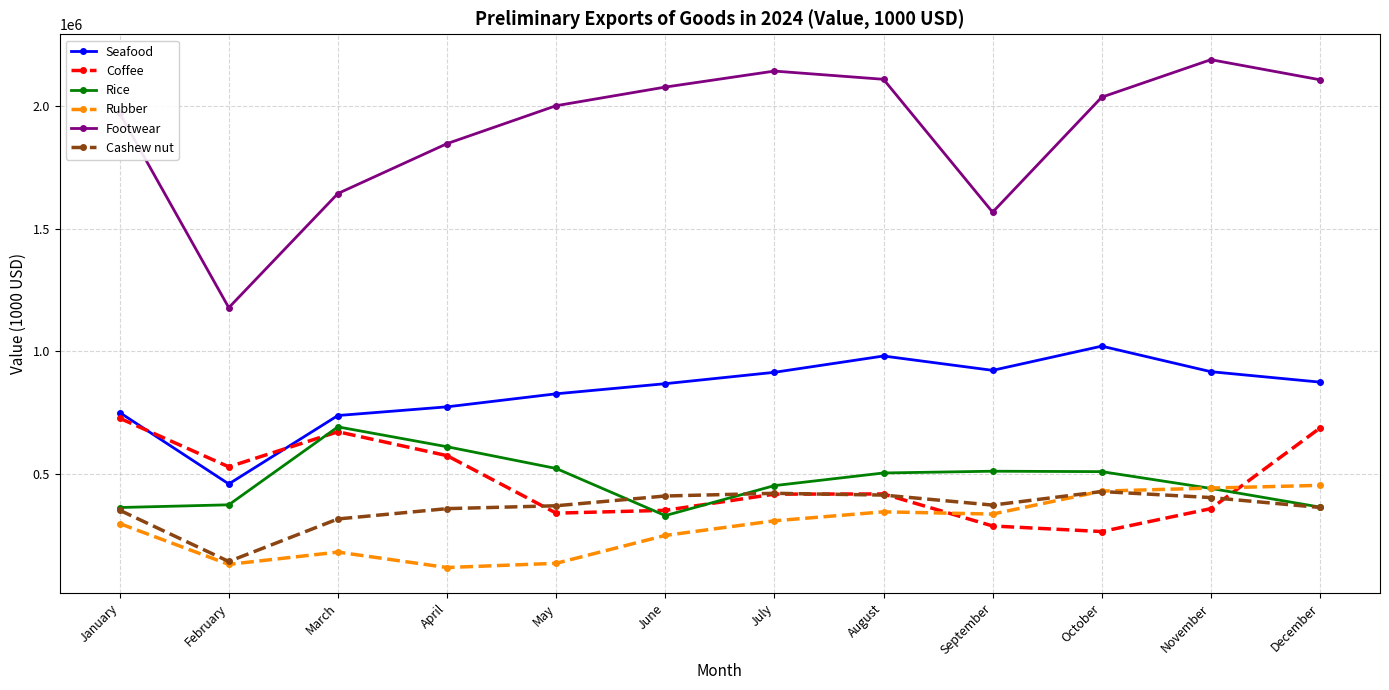

True or false: Coffee has more than 0 points higher than both neighbors.

True